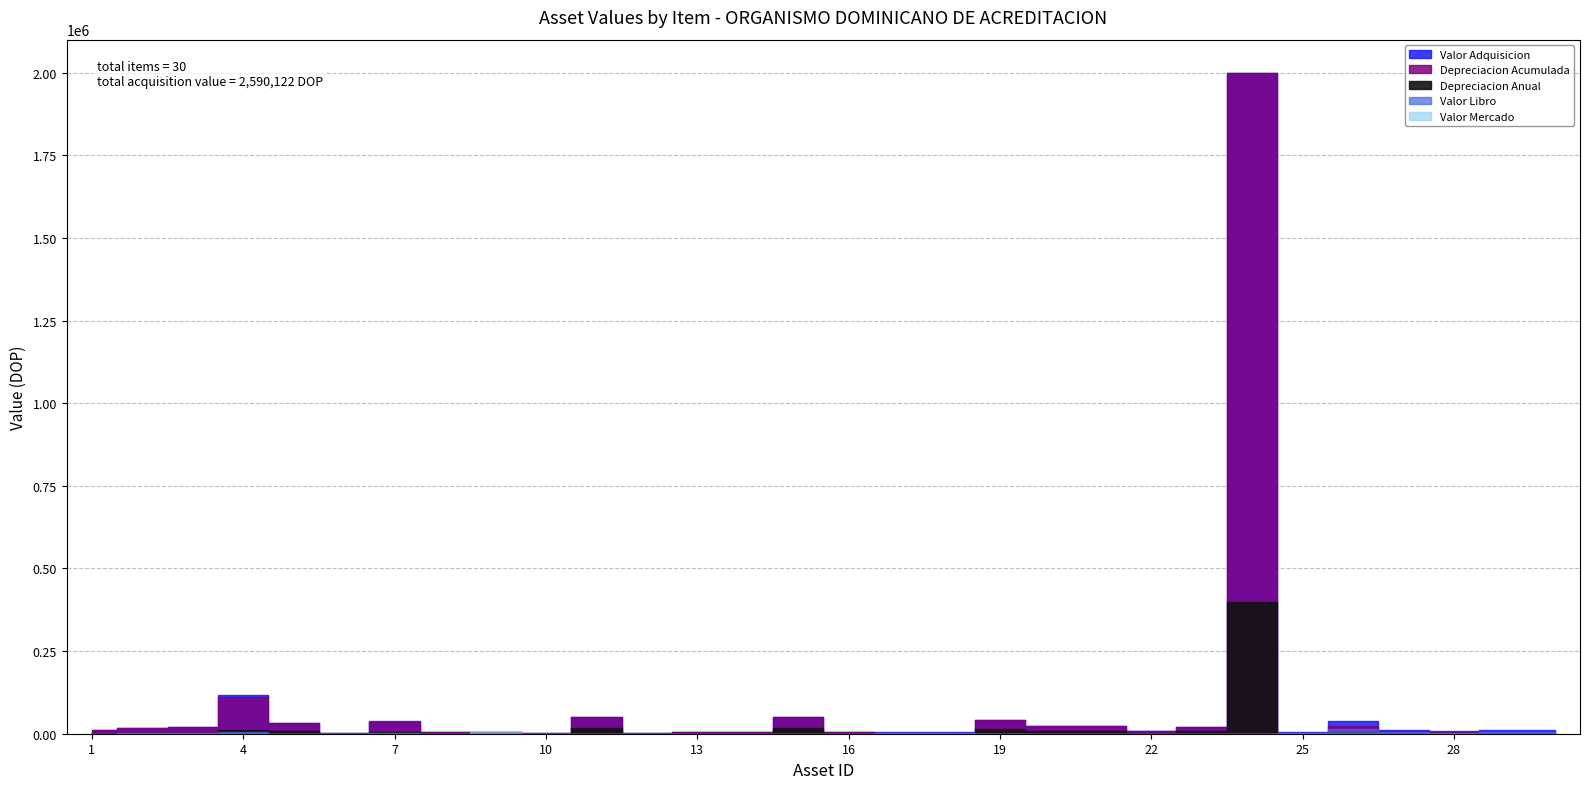

What is the value of the Valor Libro point at the 11th from the left?

1.0